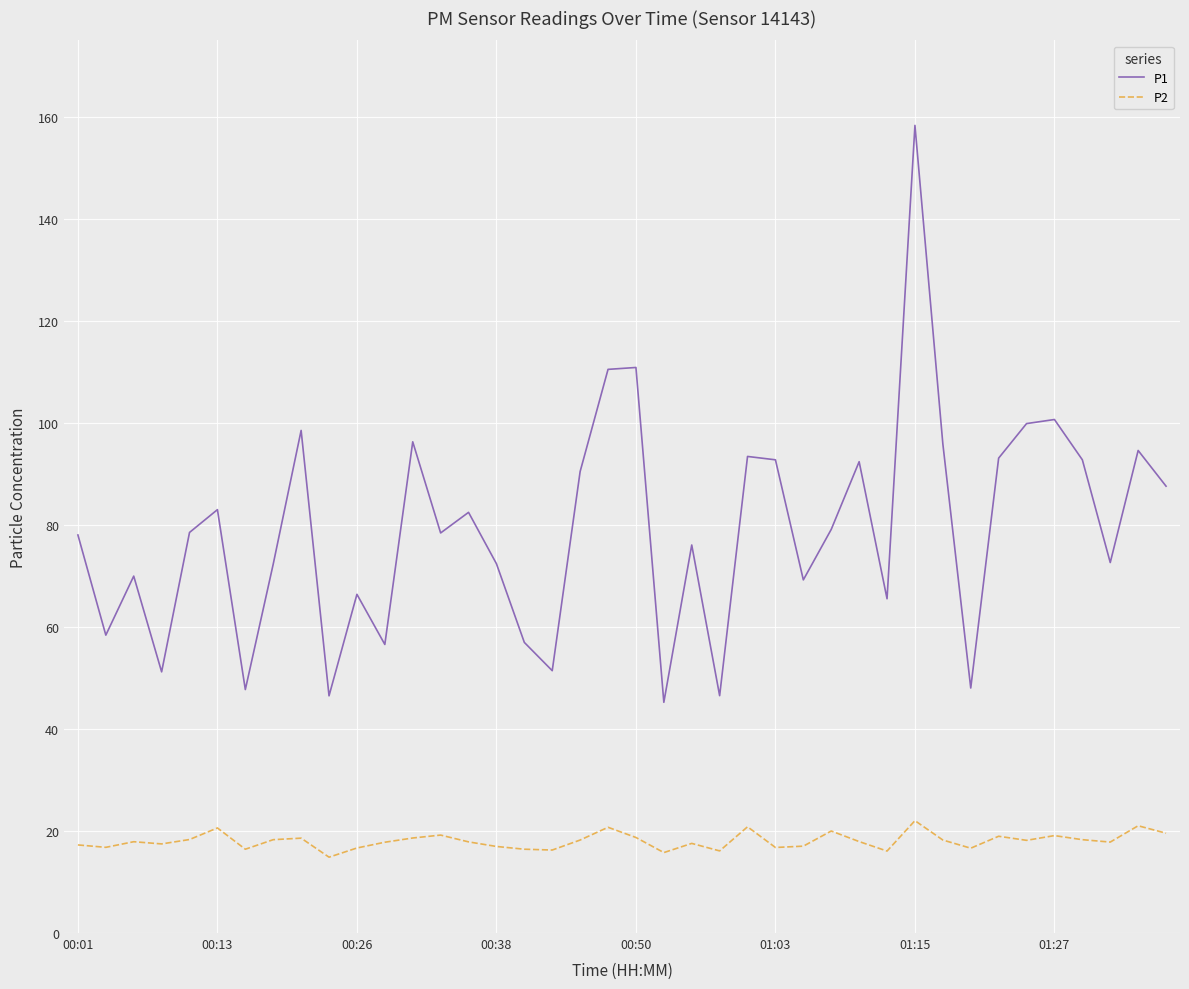

In P2, how many points are lower than both neighbors (excluding endpoints)?

12